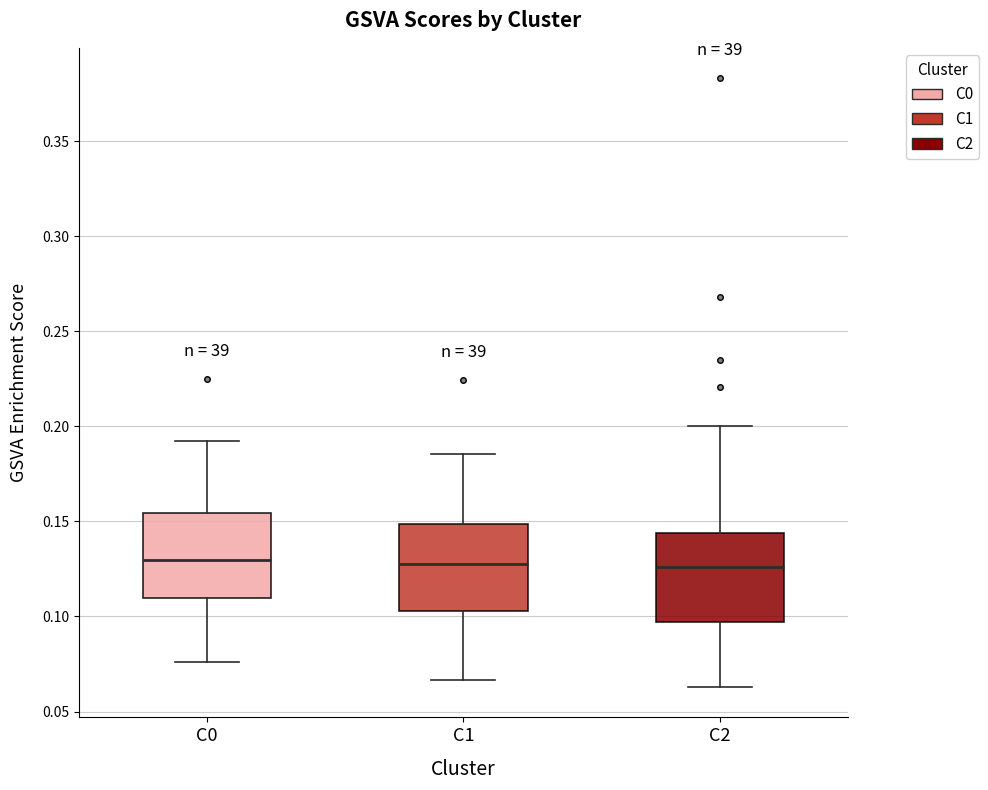

Reading left to right, transcribe this box plot: for each box, give where its median line is, the range the box spans, and where its two whiskers end, as read against the y-axis. The values are not printed on the chart, so give them approximately, as read against the axis.

C0: median 0.130, box 0.110 to 0.155, whiskers 0.075 to 0.190
C1: median 0.125, box 0.105 to 0.150, whiskers 0.065 to 0.185
C2: median 0.125, box 0.095 to 0.145, whiskers 0.065 to 0.200